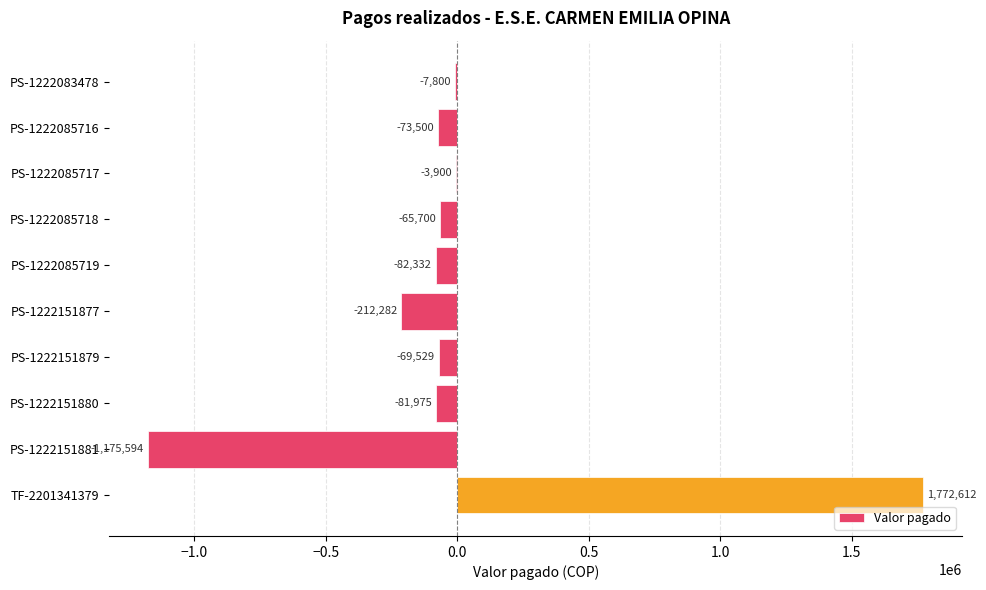

What is the maximum value shown in the chart?

1772612